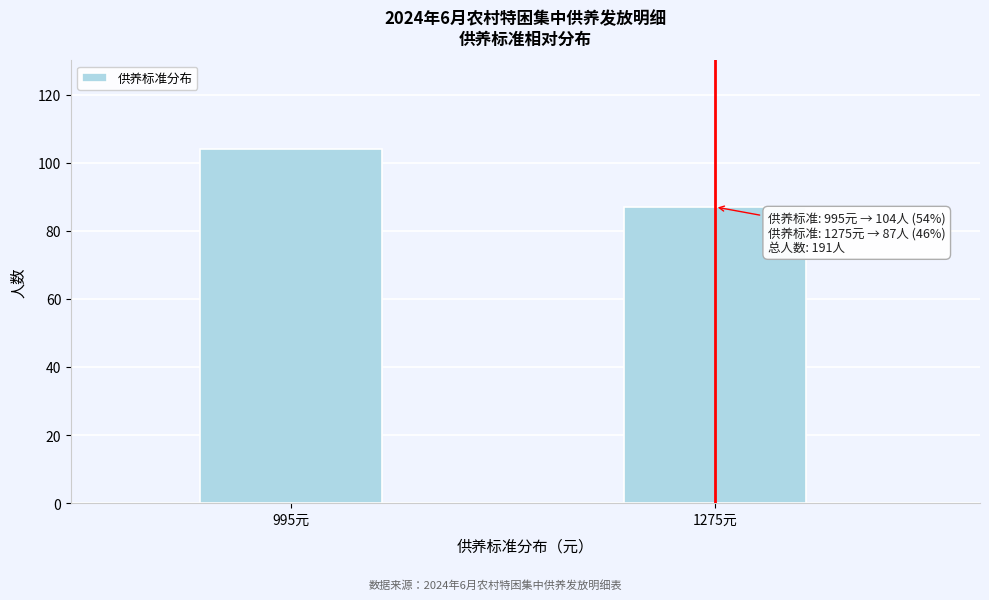

Reading left to right, list all the values displayed in this chart.

104	87